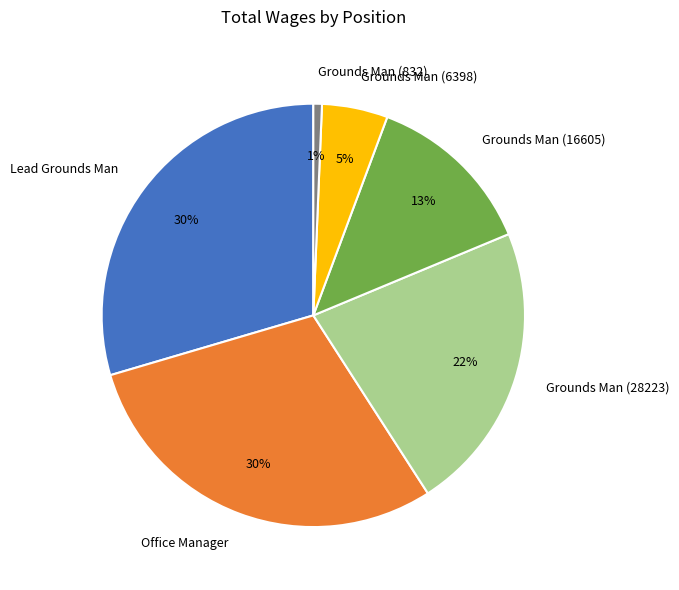

To the nearest percent, what is the combined percentage of Lead Grounds Man and Grounds Man (6398)?

35%